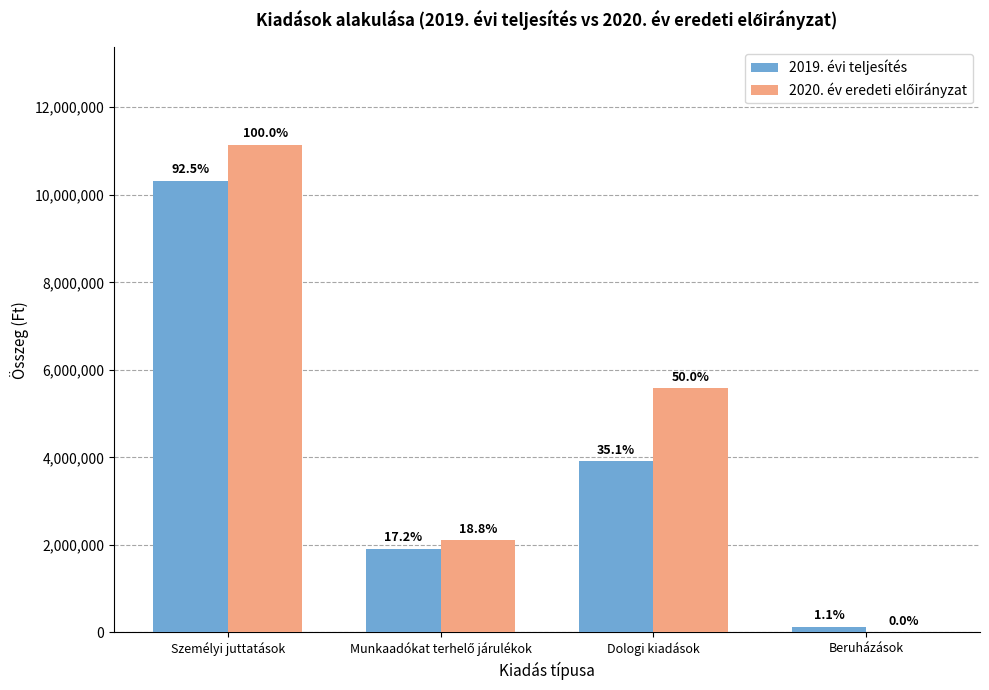

At which category is the sum across all series the highest?

Személyi juttatások